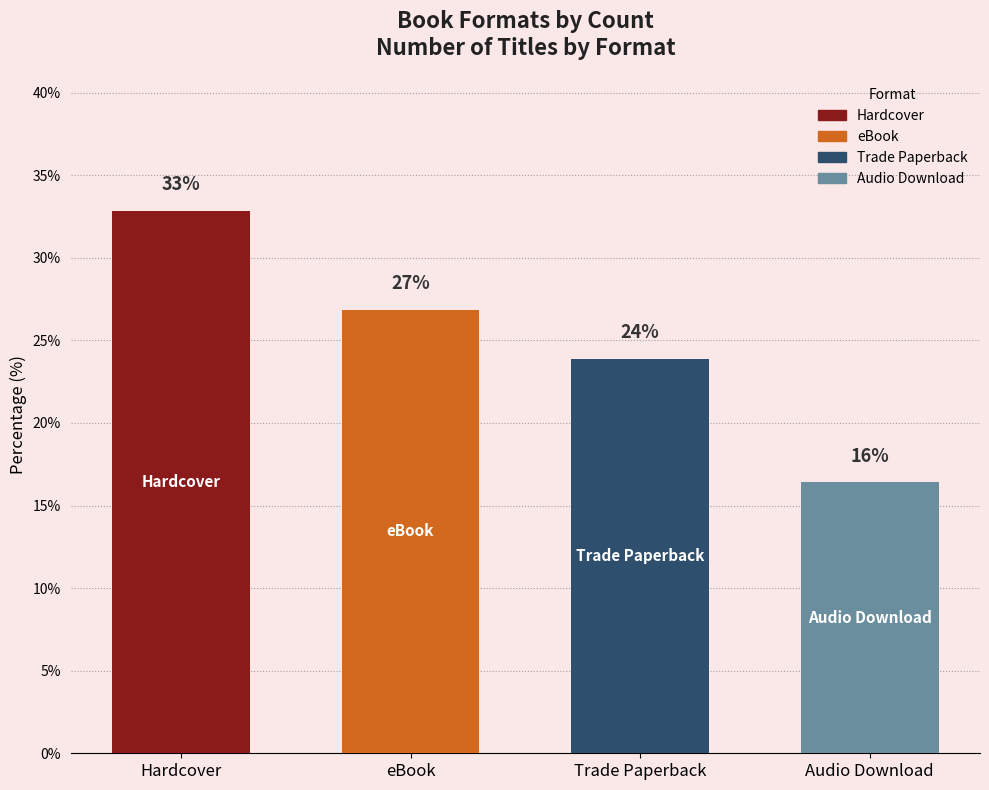

What position from the right is Trade Paperback?

2